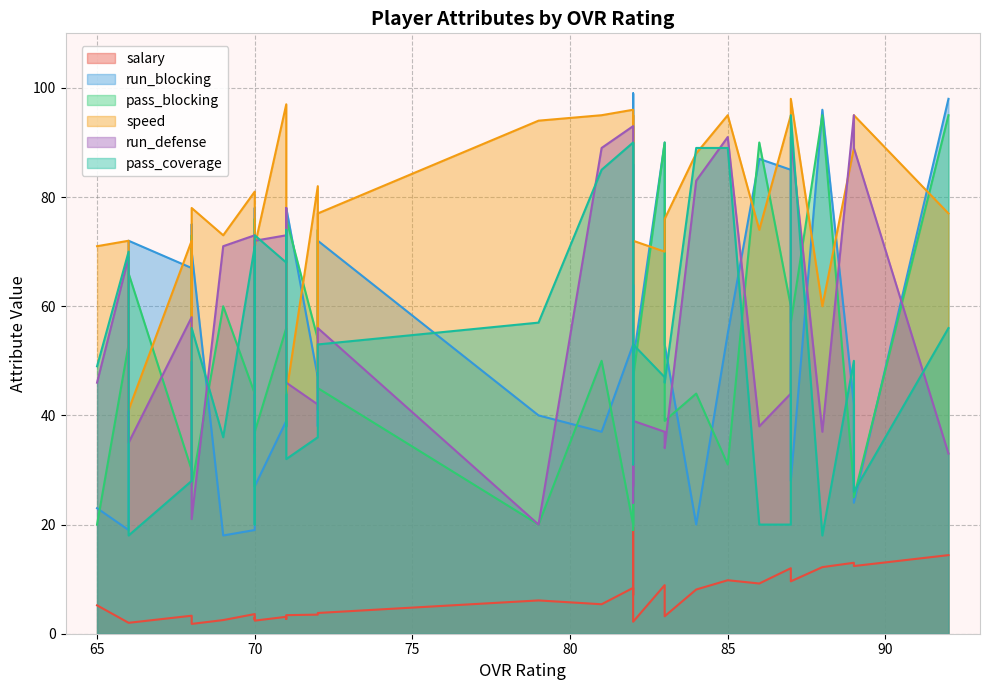

True or false: run_blocking and pass_coverage intersect in this chart.

True